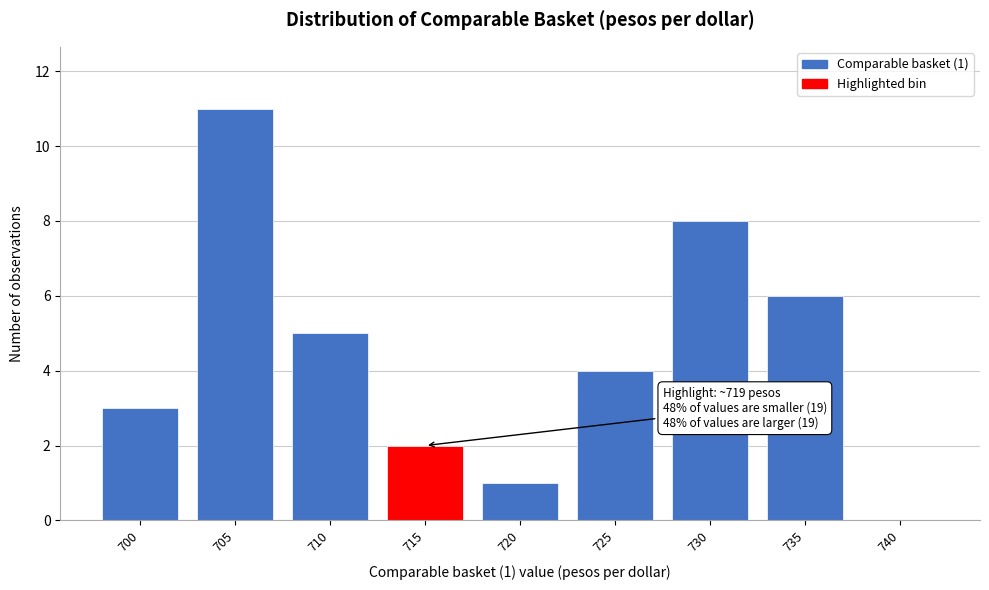

Reading right to left, transcribe all the data shown in this chart.

740=0	735=6	730=8	725=4	720=1	715=2	710=5	705=11	700=3